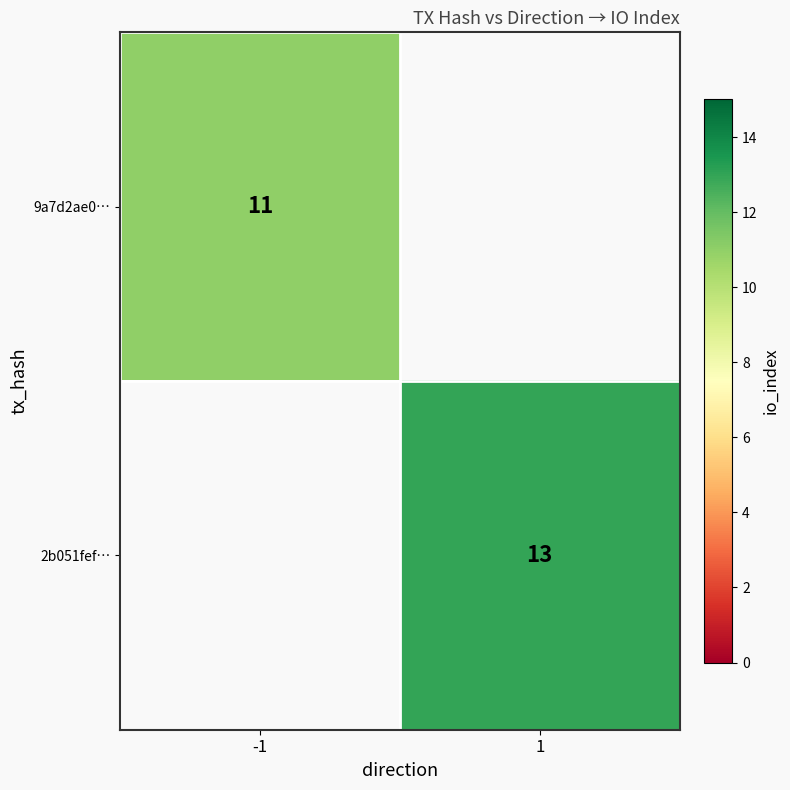

Is the value of 9a7d2ae0… at -1 greater than the value of 2b051fef… at 1?

No